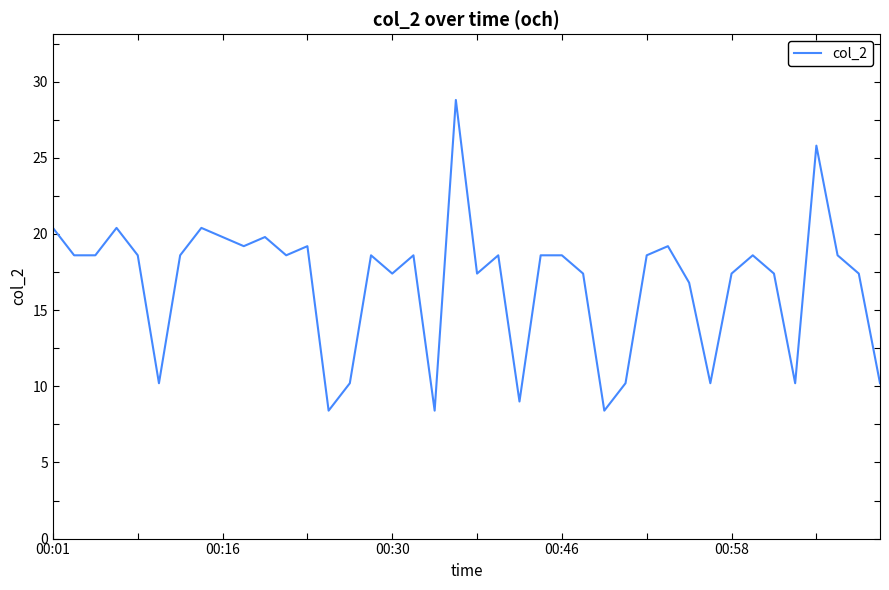

What is the difference between the maximum and minimum values?

20.4